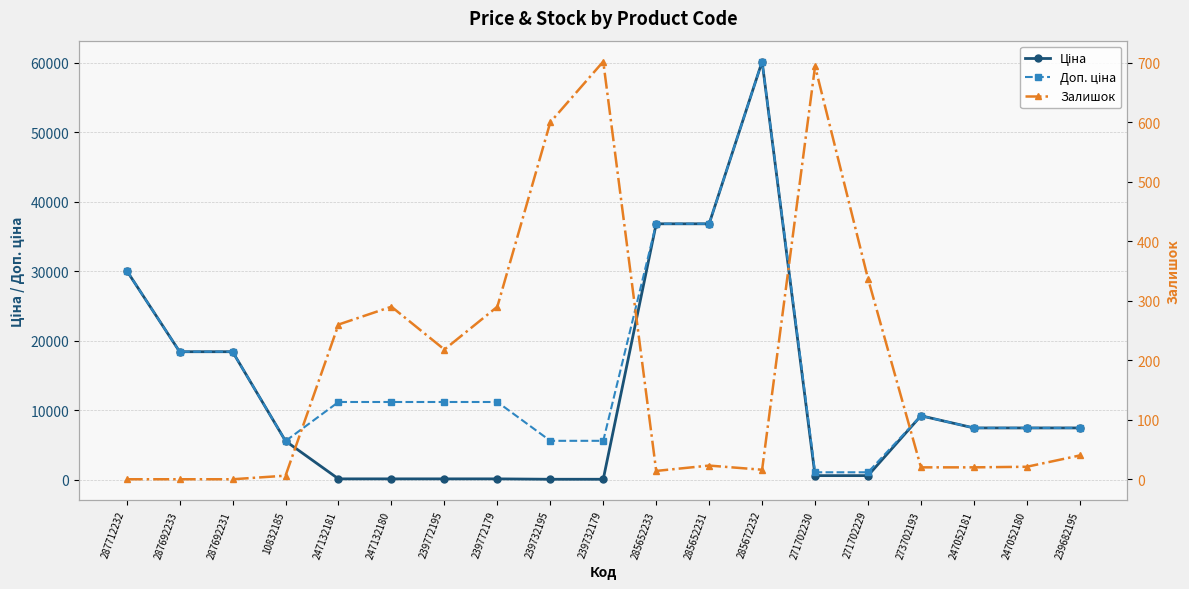

List the labels in order of Доп. ціна value, smallest first.

271702230, 271702229, 10832185, 239732195, 239732179, 247052181, 247052180, 239682195, 273702193, 247132181, 247132180, 239772195, 239772179, 287692233, 287692231, 287712232, 285652233, 285652231, 285672232